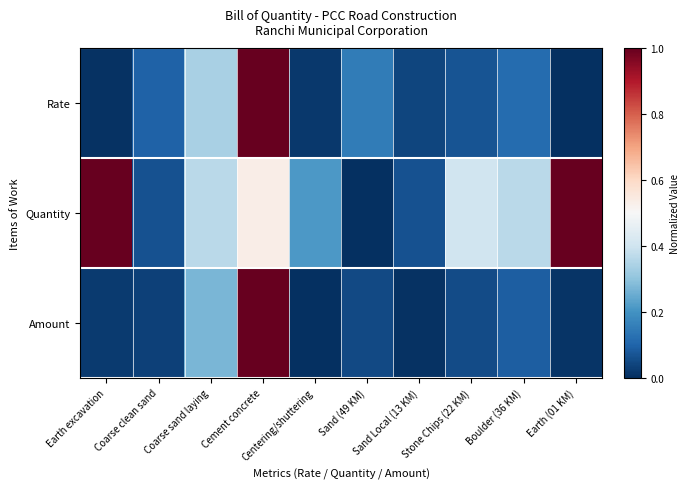

Reading right to left, list all the values displayed in this chart.

Rate: Earth (01 KM)=0.0	Boulder (36 KM)=0.1	Stone Chips (22 KM)=0.1	Sand Local (13 KM)=0.0	Sand (49 KM)=0.2	Centering/shuttering=0.0	Cement concrete=1.0	Coarse sand laying=0.3	Coarse clean sand=0.1	Earth excavation=0.0
Quantity: Earth (01 KM)=1.0	Boulder (36 KM)=0.4	Stone Chips (22 KM)=0.4	Sand Local (13 KM)=0.1	Sand (49 KM)=0.0	Centering/shuttering=0.2	Cement concrete=0.5	Coarse sand laying=0.4	Coarse clean sand=0.1	Earth excavation=1.0
Amount: Earth (01 KM)=0.0	Boulder (36 KM)=0.1	Stone Chips (22 KM)=0.1	Sand Local (13 KM)=0.0	Sand (49 KM)=0.0	Centering/shuttering=0.0	Cement concrete=1.0	Coarse sand laying=0.3	Coarse clean sand=0.0	Earth excavation=0.0